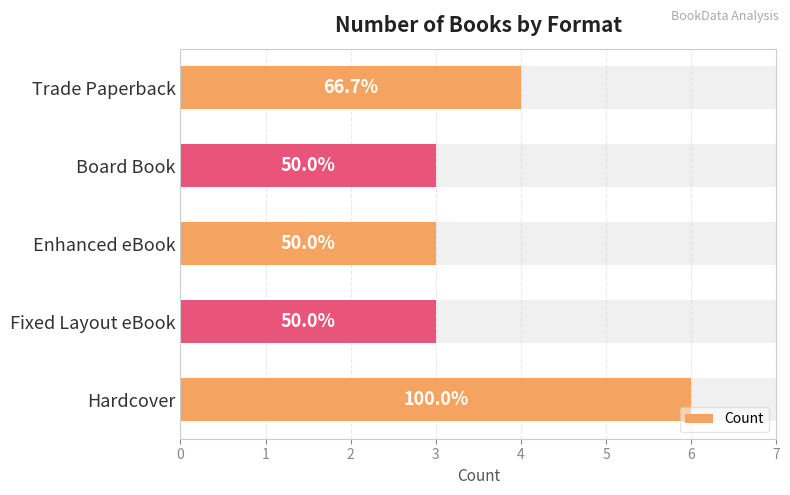

Are the bars grouped side by side (vs. stacked)?

No